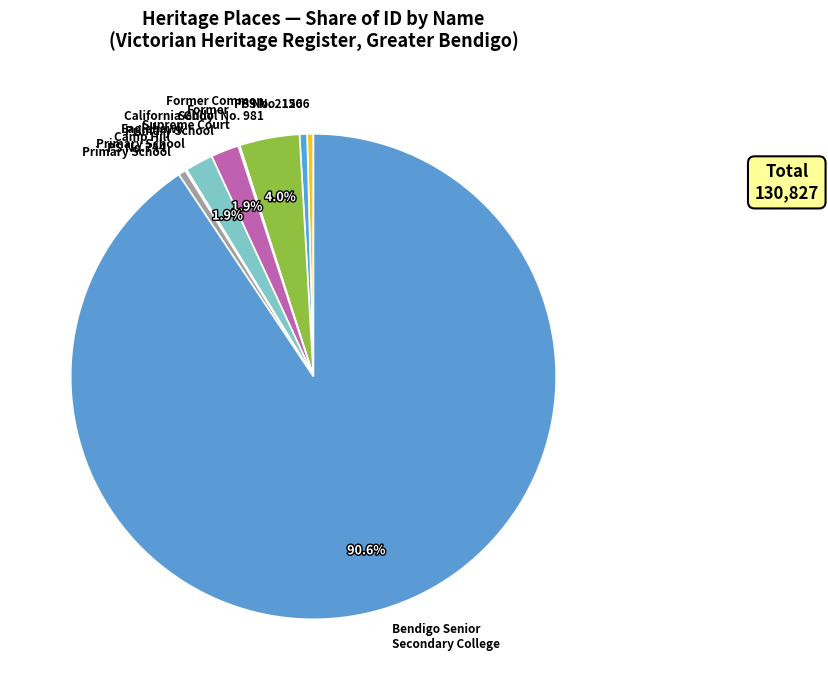

Is there a majority slice in this chart?

Yes